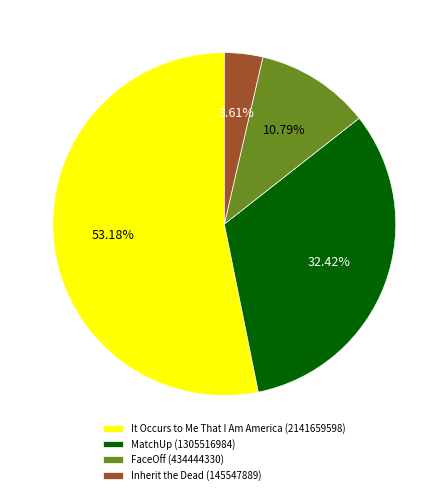

To the nearest percent, what is the difference between the MatchUp and FaceOff slice percentages?

22%